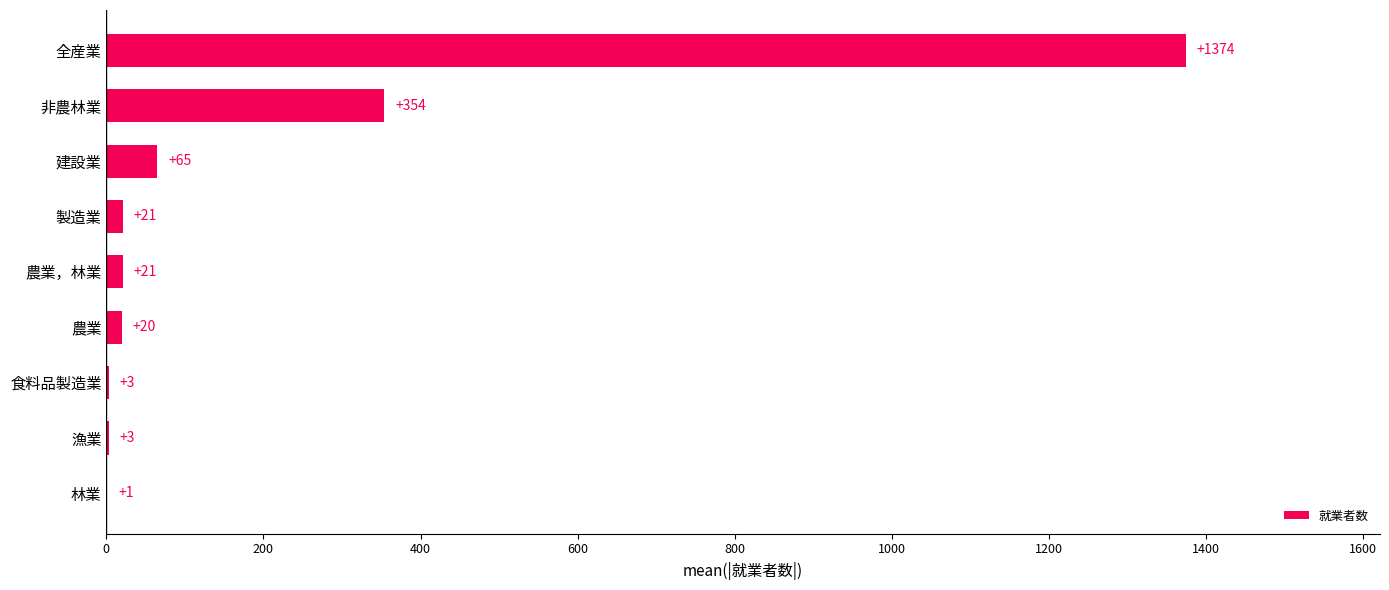

Reading top to bottom, list all the values displayed in this chart.

全産業=1374	非農林業=354	建設業=65	製造業=21	農業，林業=21	農業=20	食料品製造業=3	漁業=3	林業=1